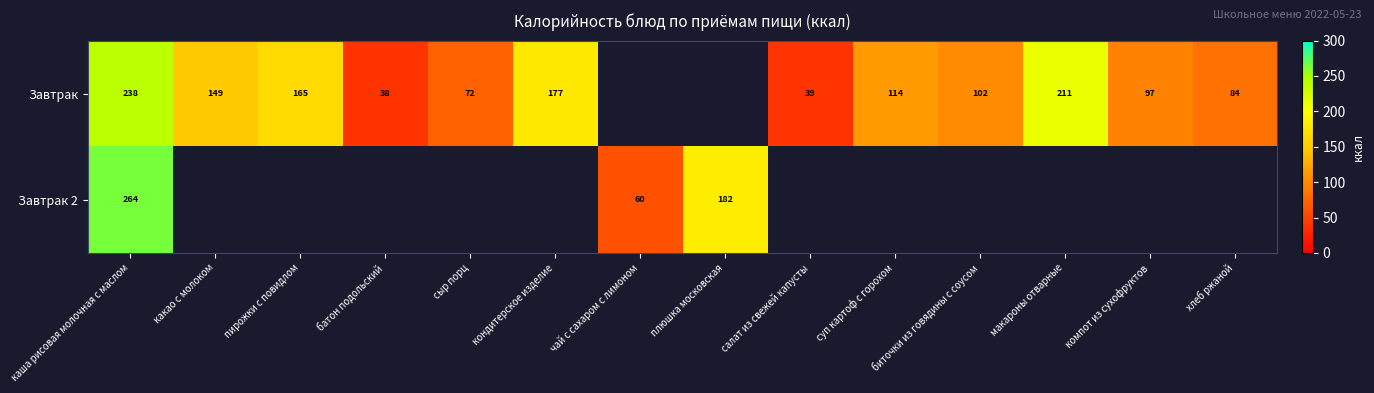

The value of Завтрак at компот из сухофруктов is 97. True or false?

True